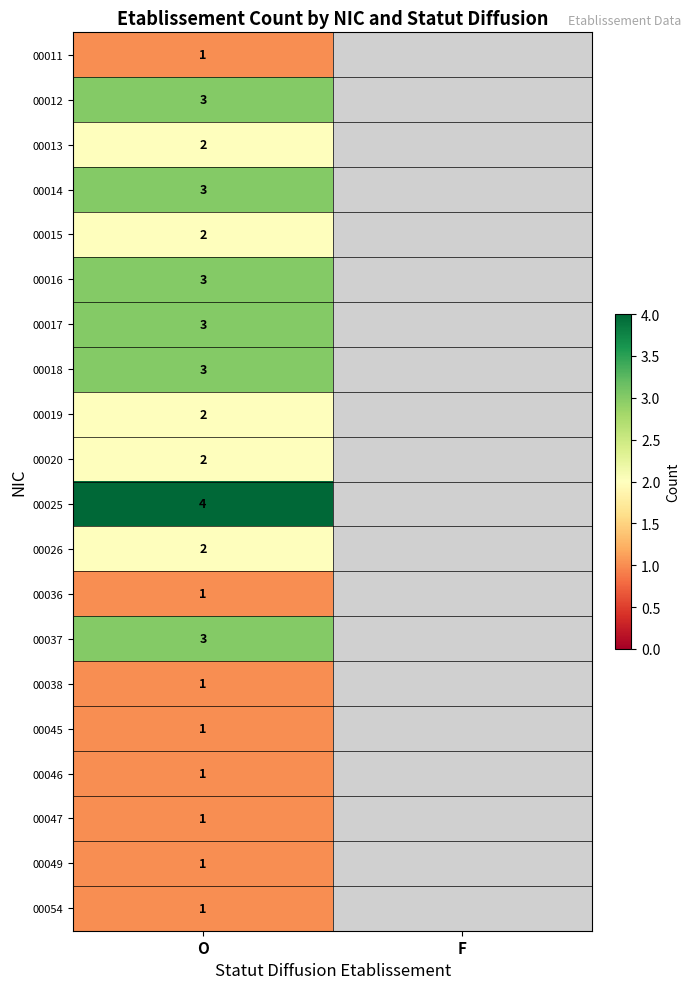

The 00047 series shows 1 at O. True or false?

True